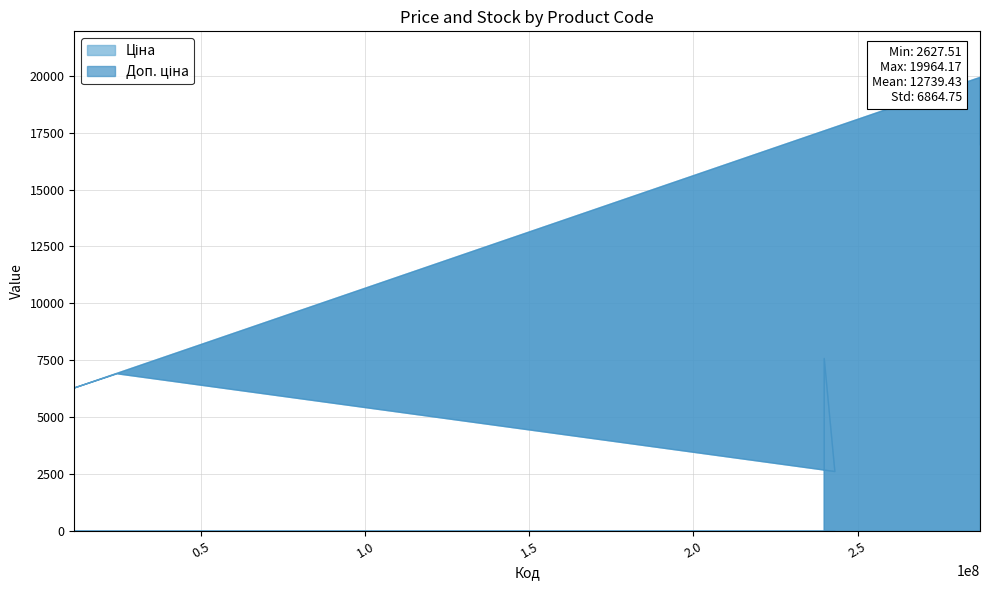

True or false: Доп. ціна and Ціна cross at least once.

False